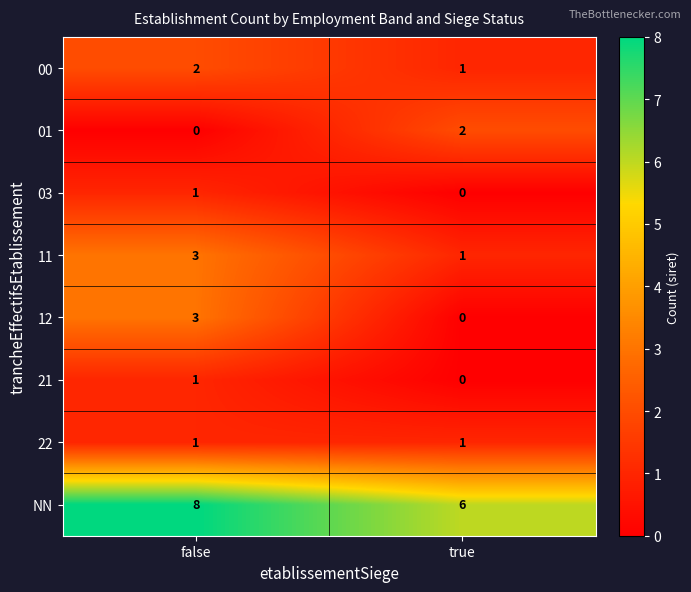

Where is 21 nearest to the value 0?

true